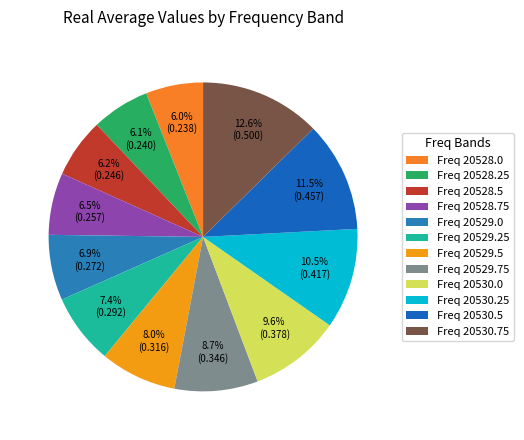

Count the number of slices in the pie.

12